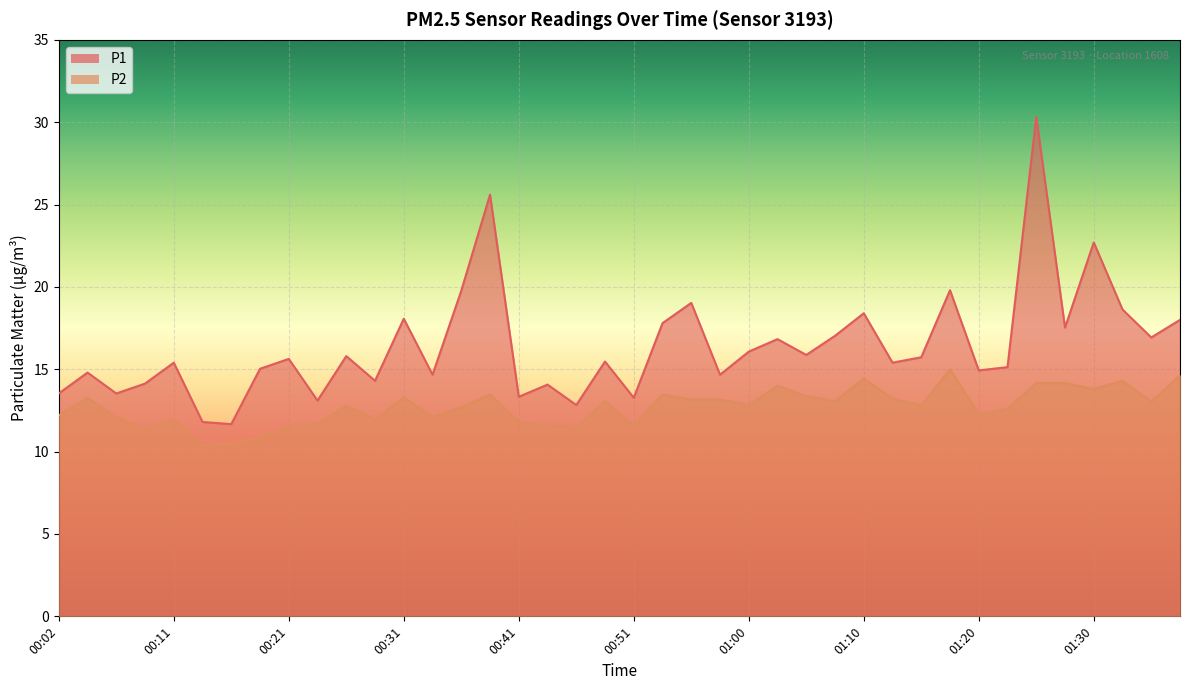

Does the chart display data point markers on the line(s)?

No